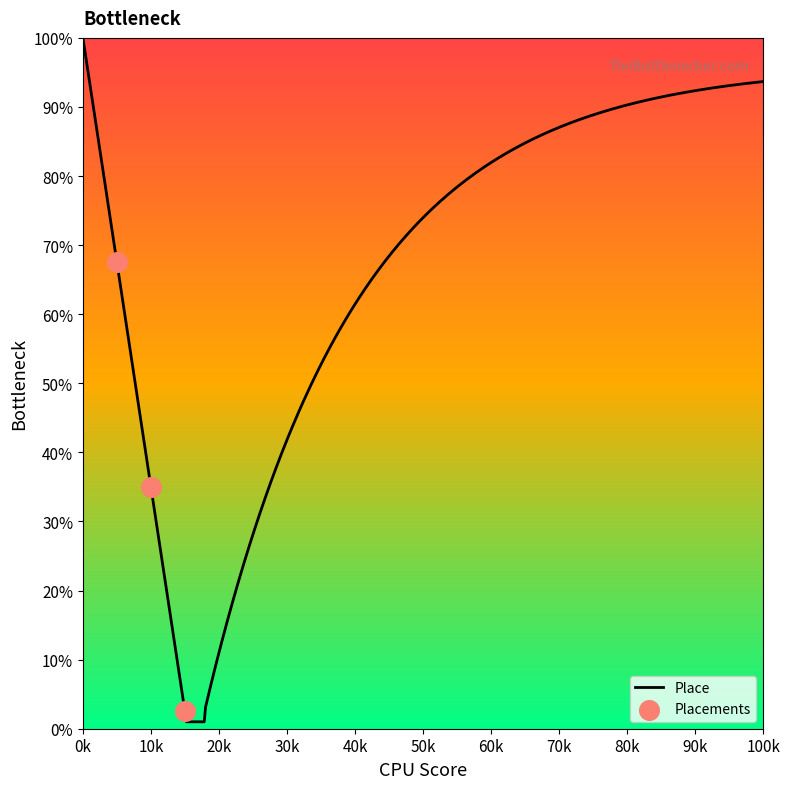

What is the ratio of the value at 1 to the value at 3?

27.0